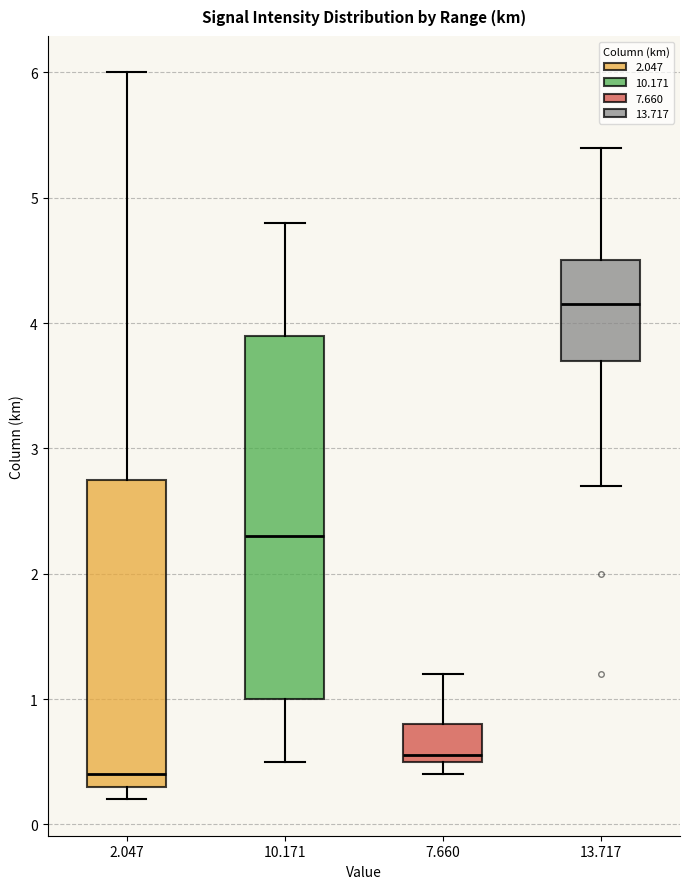

Which box's median line is the lowest?

2.047